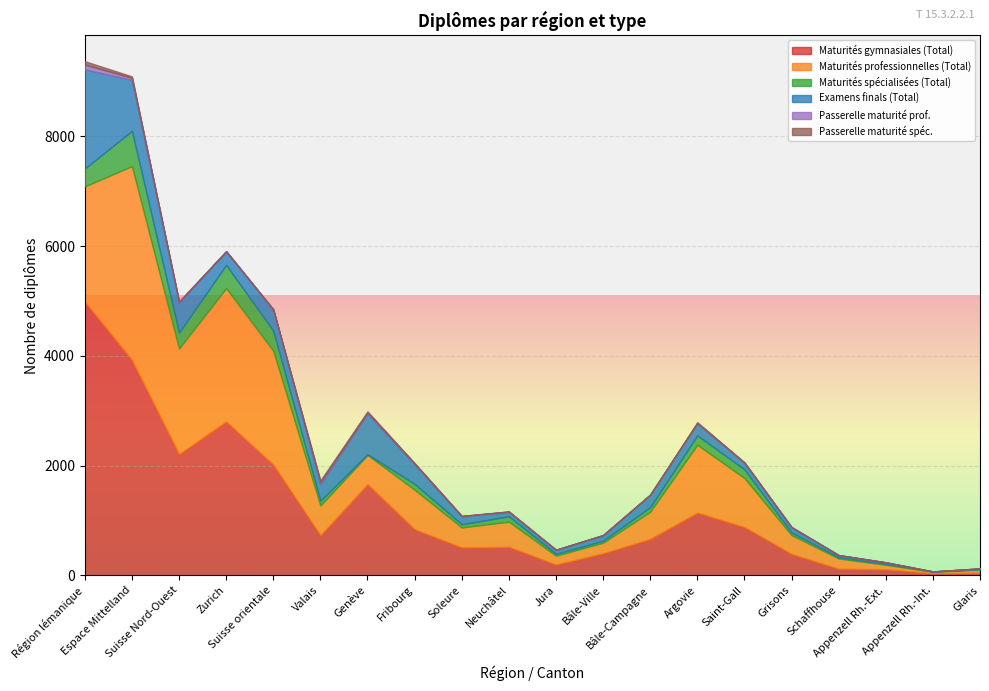

What is the highest value of the Maturités spécialisées (Total) series?

642